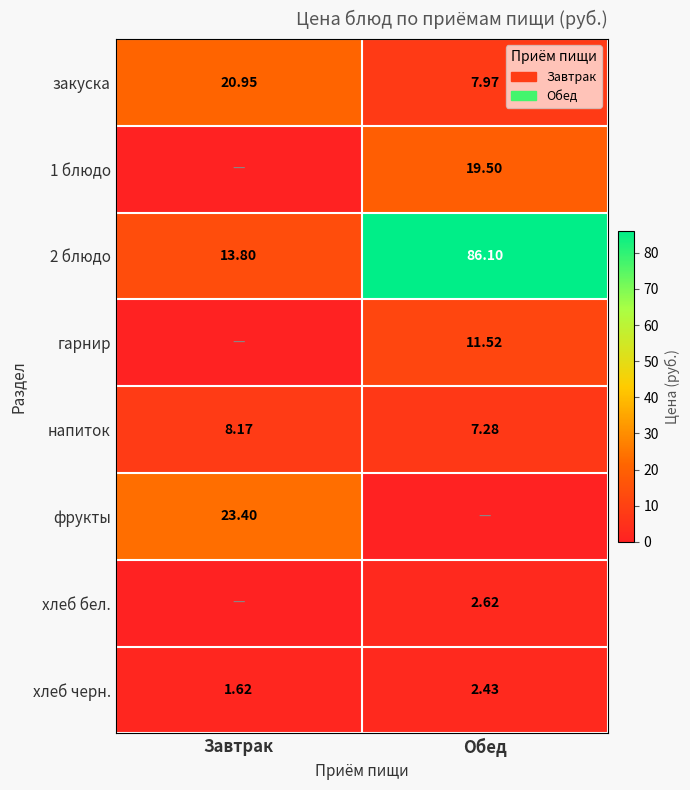

What is the sum of the 2 блюдо values at Обед and Завтрак?

99.9